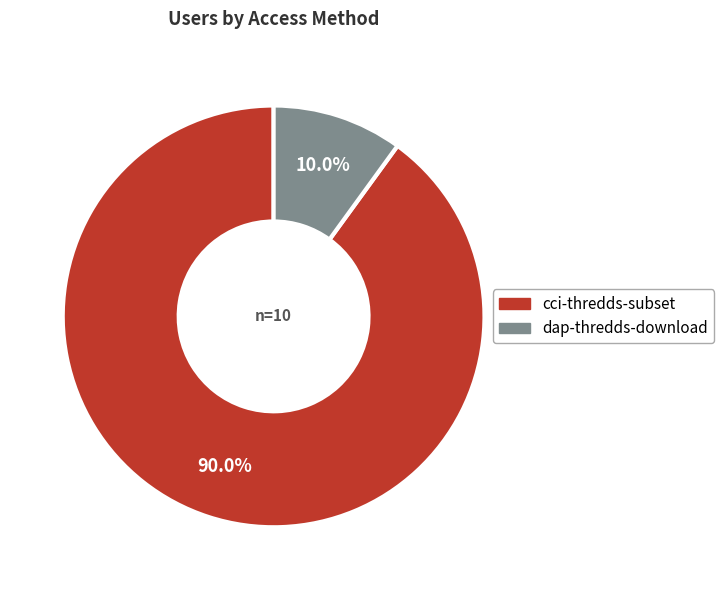

What portion of the pie excludes dap-thredds-download?

90.0%